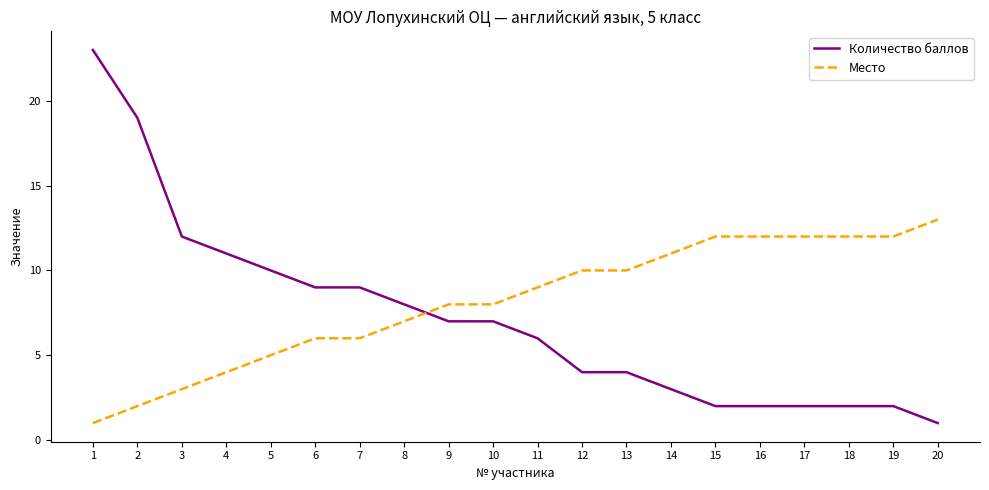

At which label does Количество баллов reach its minimum?

20